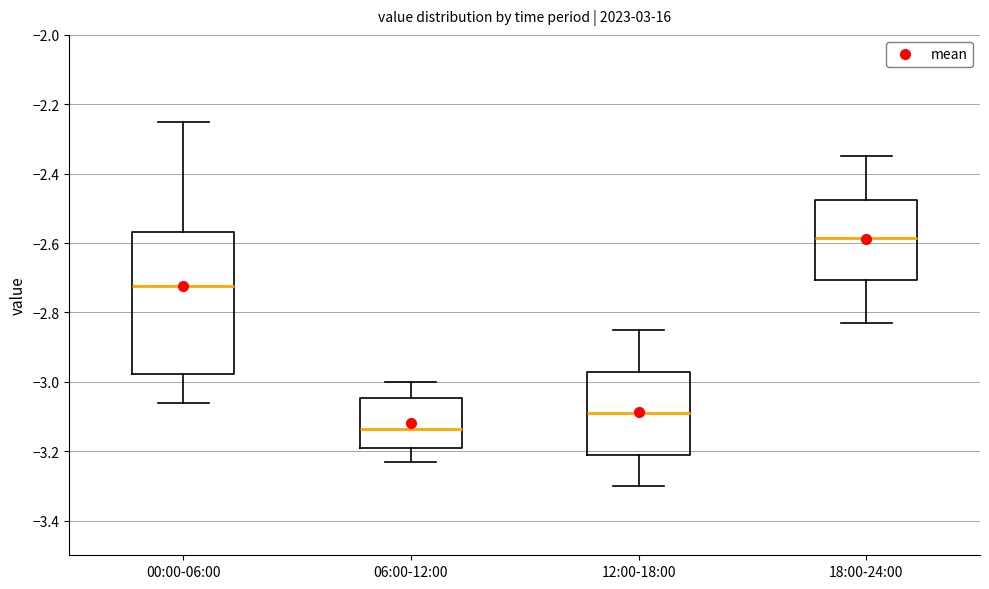

Reading left to right, transcribe this box plot: for each box, give where its median line is, the range the box spans, and where its two whiskers end, as read against the y-axis. The values are not printed on the chart, so give them approximately, as read against the axis.

00:00-06:00: median -2.72, box -2.98 to -2.56, whiskers -3.06 to -2.24
06:00-12:00: median -3.14, box -3.18 to -3.04, whiskers -3.22 to -3.00
12:00-18:00: median -3.08, box -3.20 to -2.98, whiskers -3.30 to -2.84
18:00-24:00: median -2.58, box -2.70 to -2.48, whiskers -2.82 to -2.34